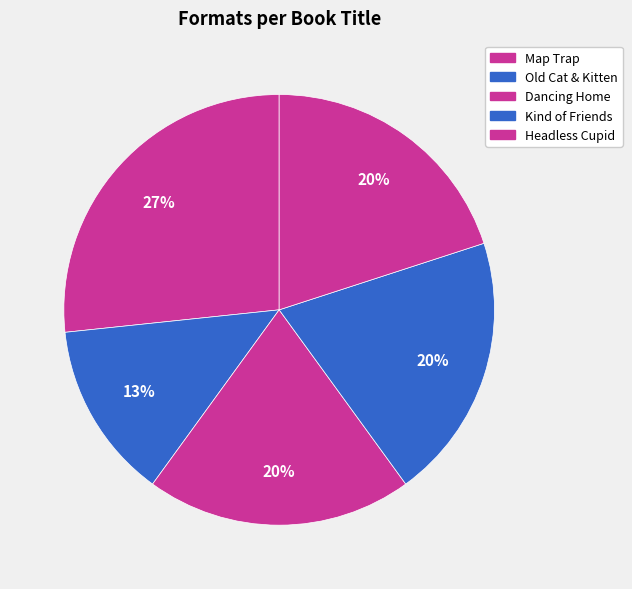

How many slices are in this pie chart?

5